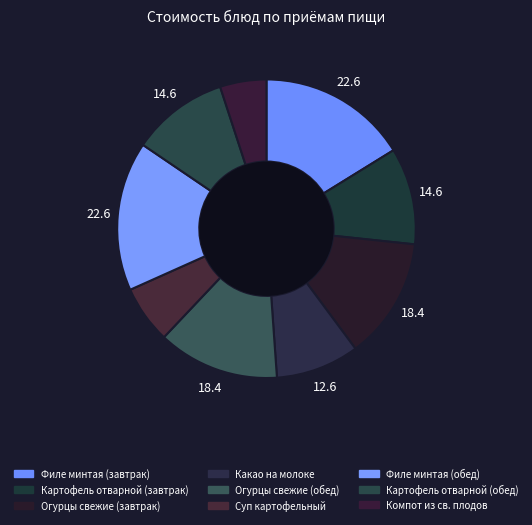

What percentage is the Огурцы свежие (завтрак) slice, to the nearest percent?

13%